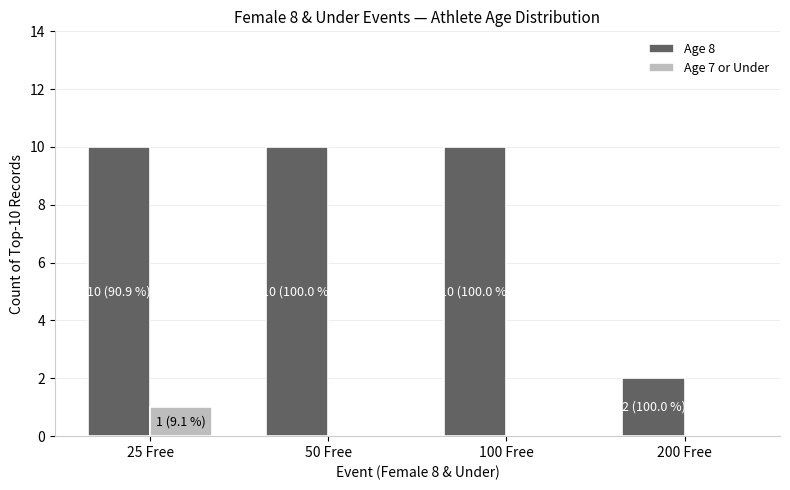

What are all the series names shown in the legend?

Age 8, Age 7 or Under